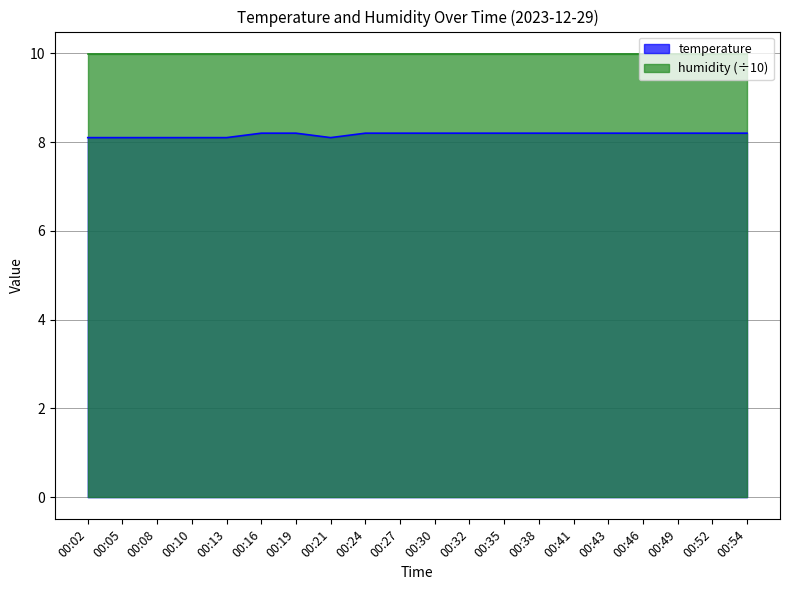

What is the value of the 12th point from the left?

8.2